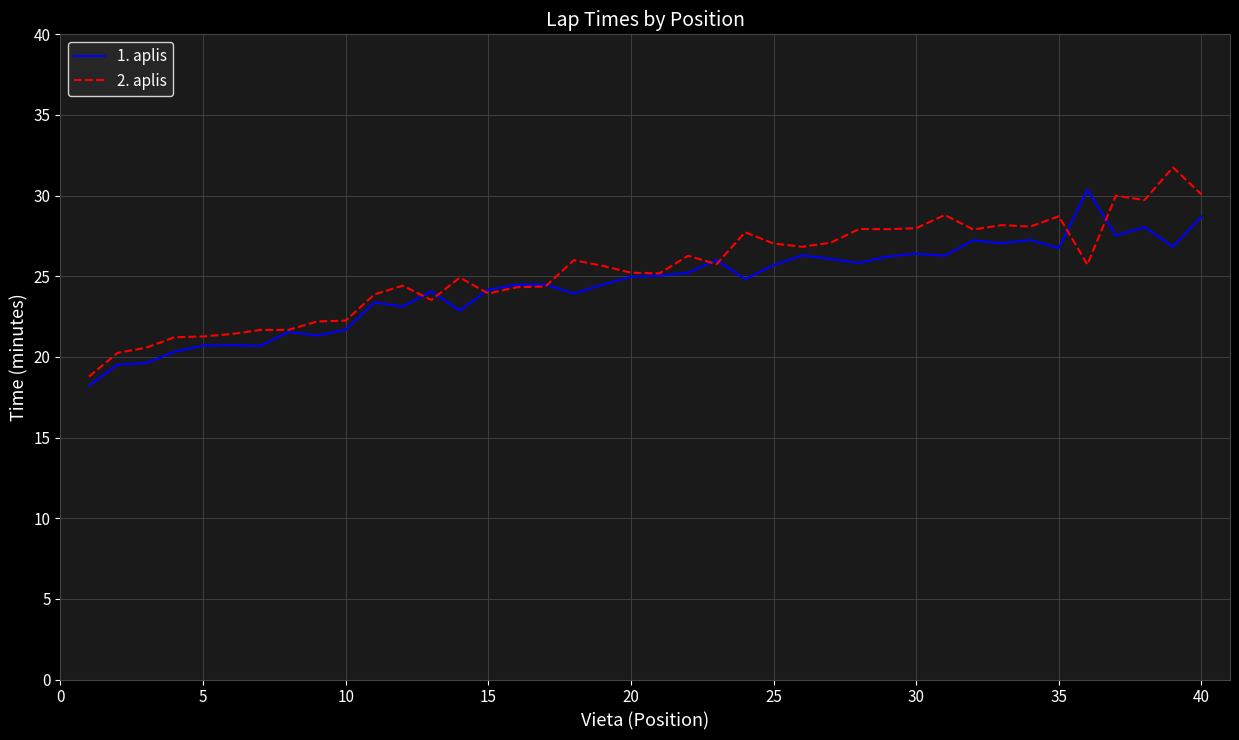

What is the average value of the 1. aplis series?

24.4